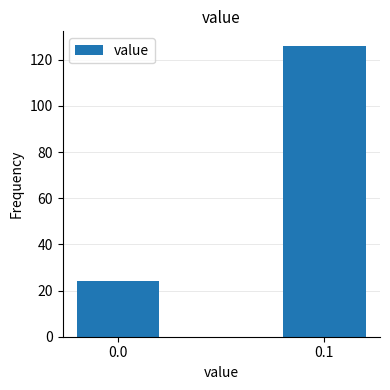

Reading left to right, list all the values displayed in this chart.

24	126